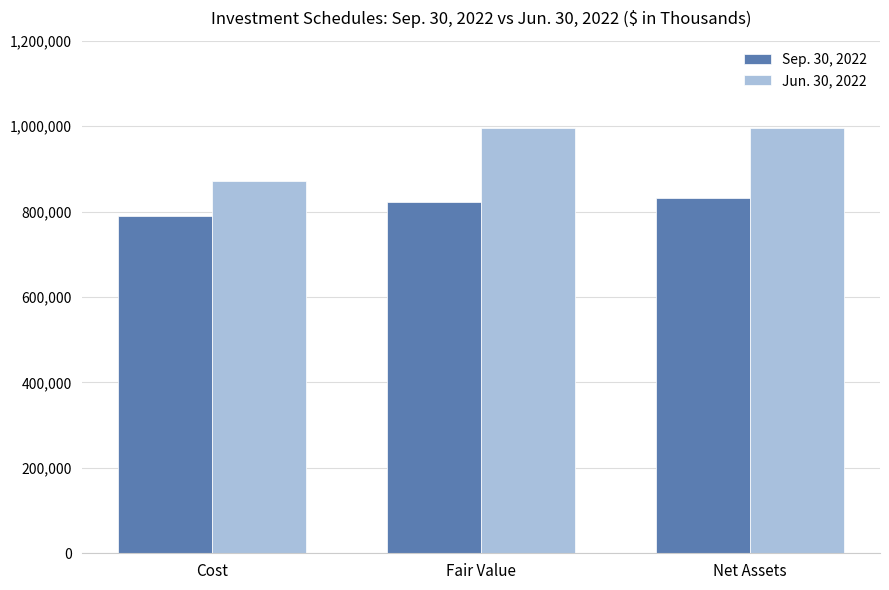

List the series in order of their peak value, lowest first.

Sep. 30, 2022, Jun. 30, 2022